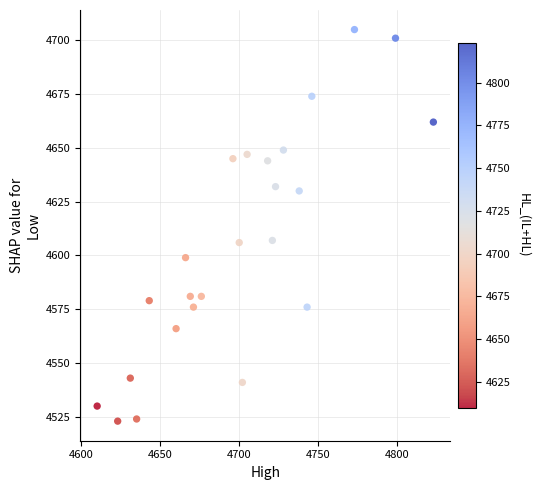

What is the range of X values (max minus min)?

213